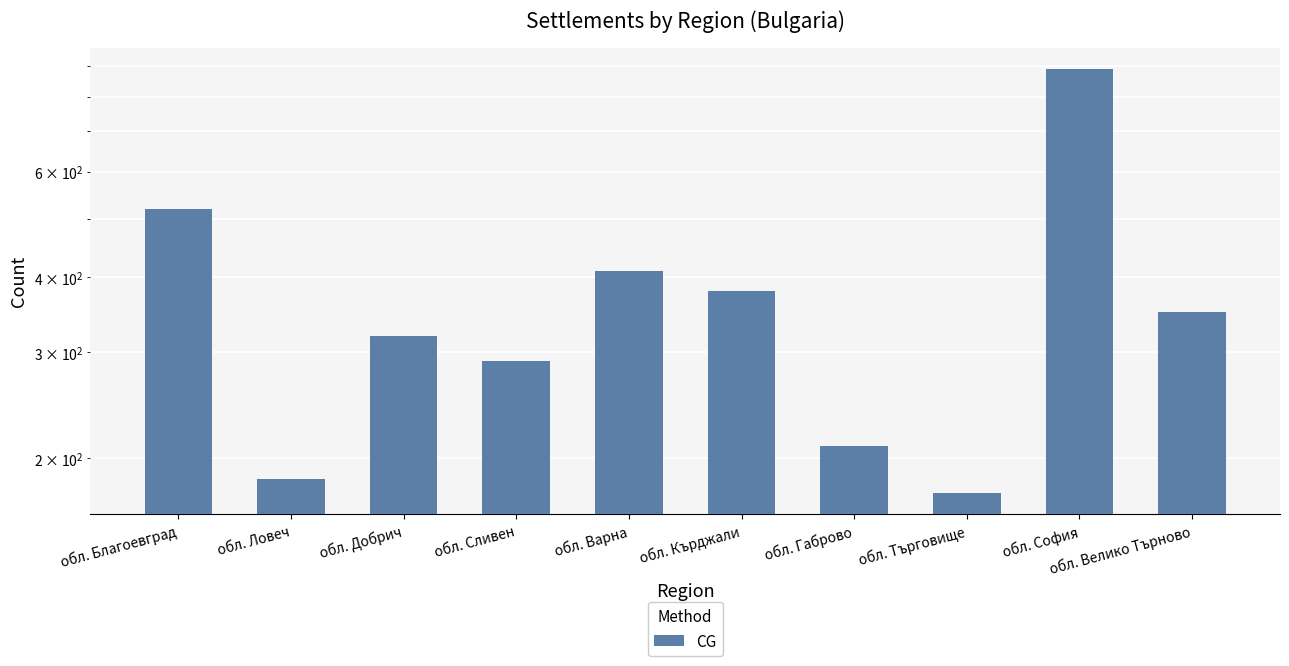

List the labels in order of value, smallest first.

обл. Търговище, обл. Ловеч, обл. Габрово, обл. Сливен, обл. Добрич, обл. Велико Търново, обл. Кърджали, обл. Варна, обл. Благоевград, обл. София